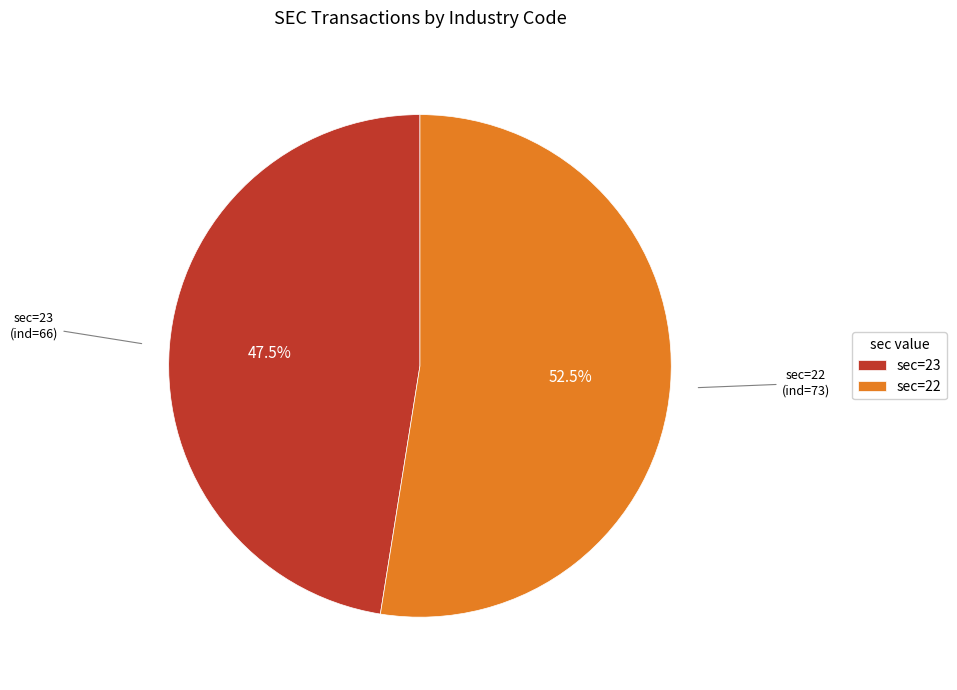

Which category has the smallest portion of the pie?

sec=23